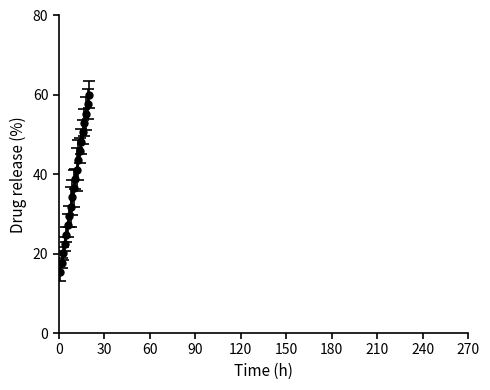

How many data points are less than 38?

10